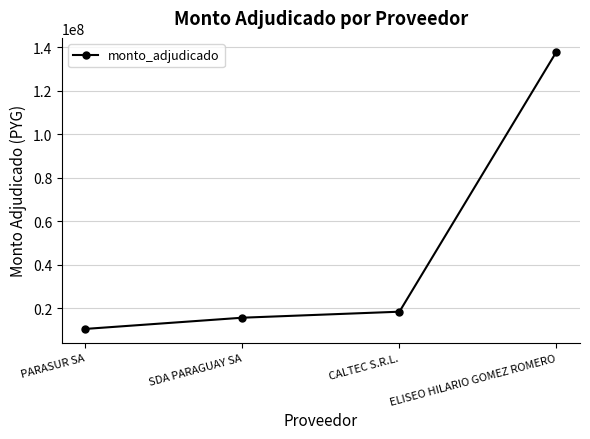

Where is the data nearest to the value 74293067?

CALTEC S.R.L.